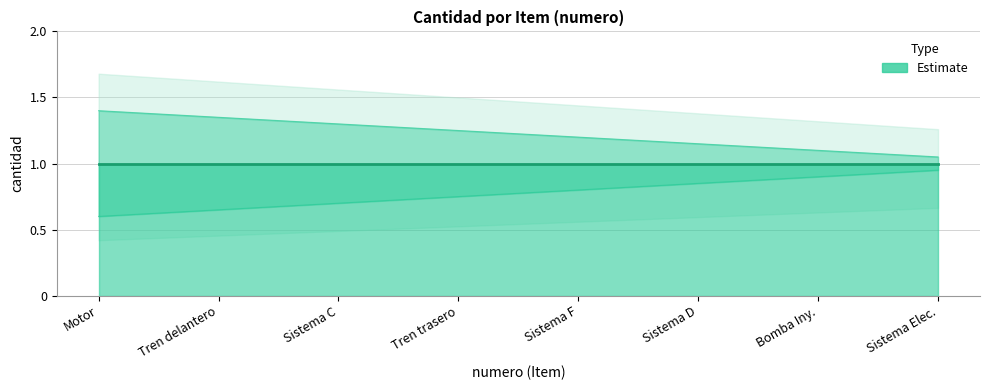

What is the difference between the lower_band values at Sistema C and Sistema D?

0.2